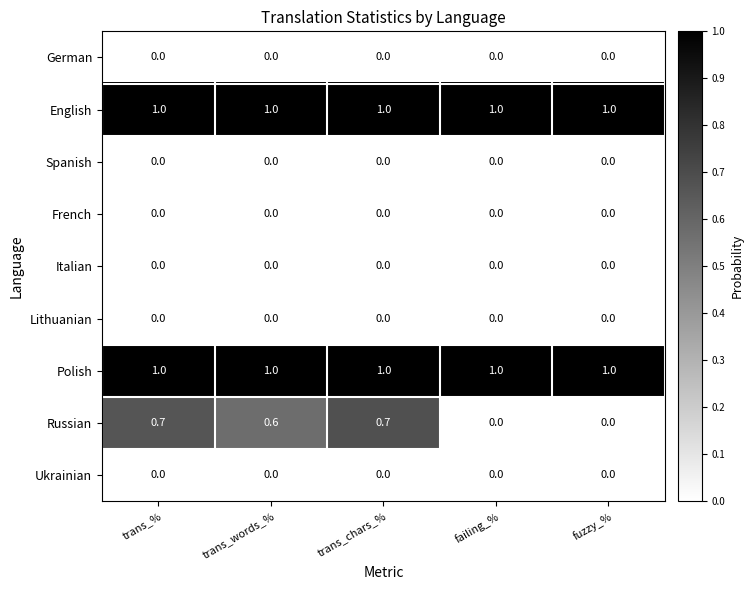

Is it true that Polish equals 1.0 at trans_%?

True